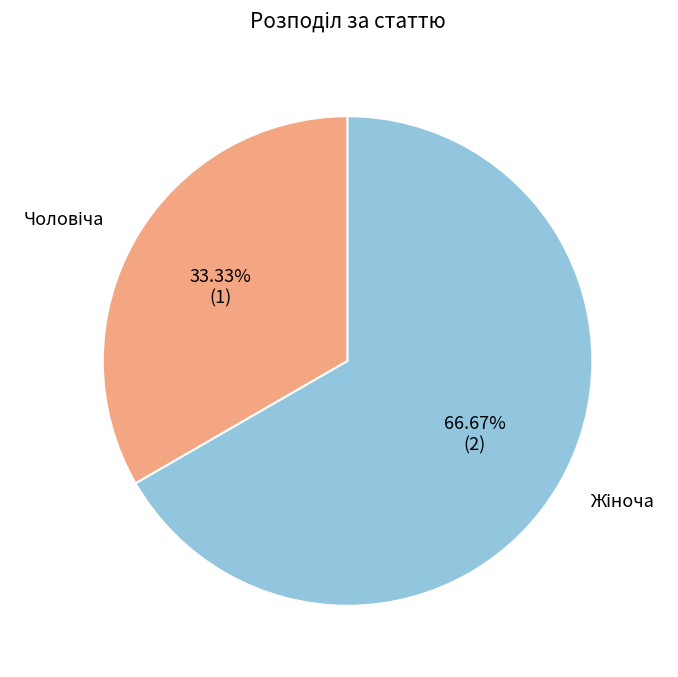

Is there any slice that represents more than half of the pie?

Yes